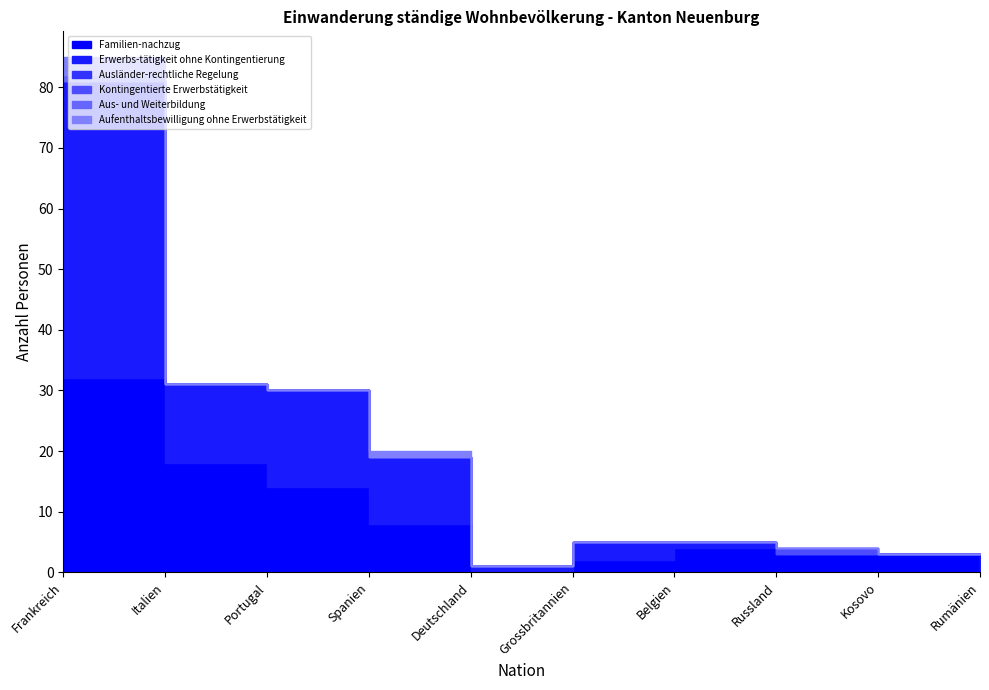

Which category has the highest value in the Familien-nachzug series?

Frankreich